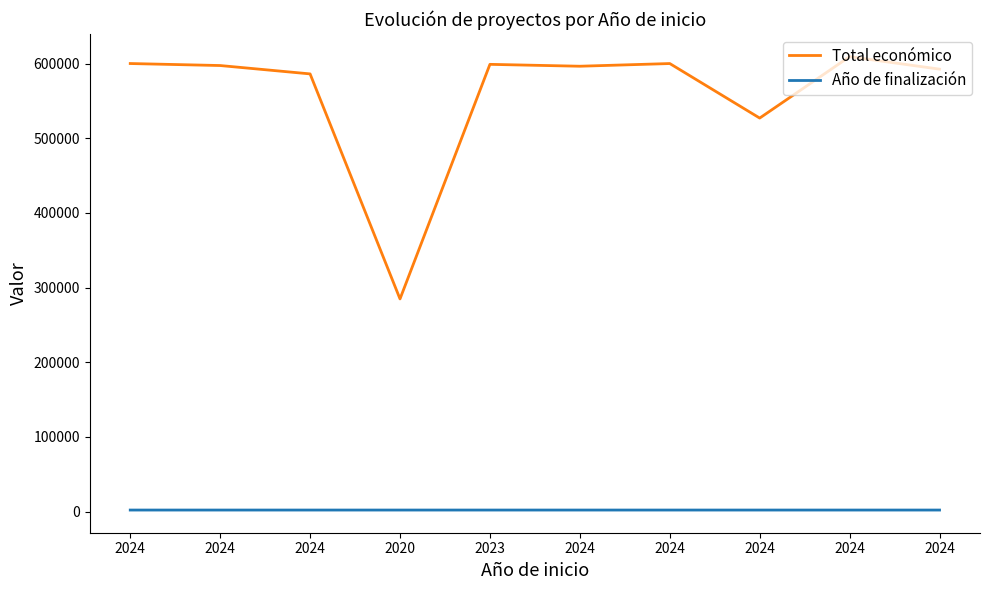

Is it true that Año de finalización equals 981 at 2024?

False